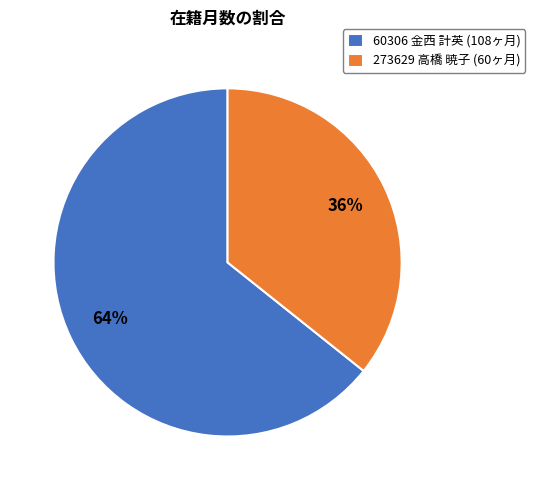

True or false: 60306 金西 計英 accounts for 54% of the total.

False